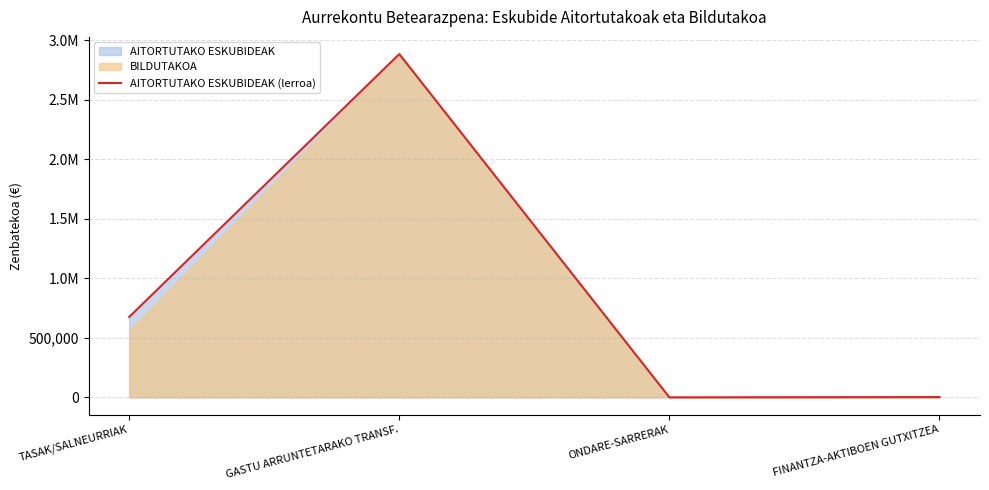

At which category does the chart reach its minimum across all series?

ONDARE-SARRERAK